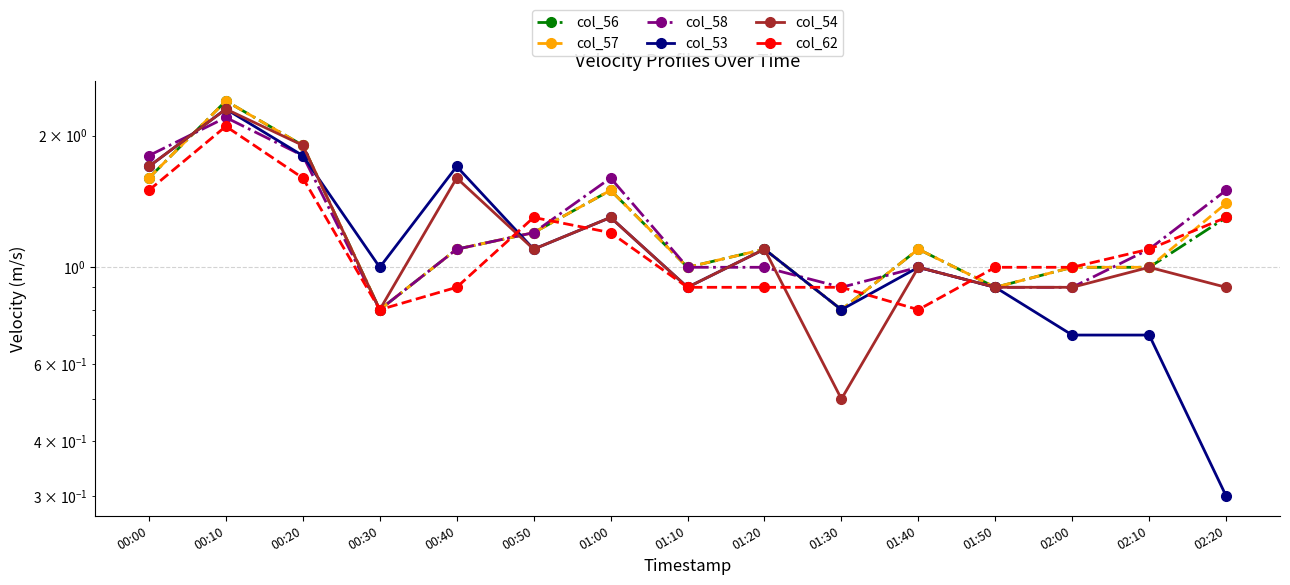

What is the average value of the col_56 series?

1.2